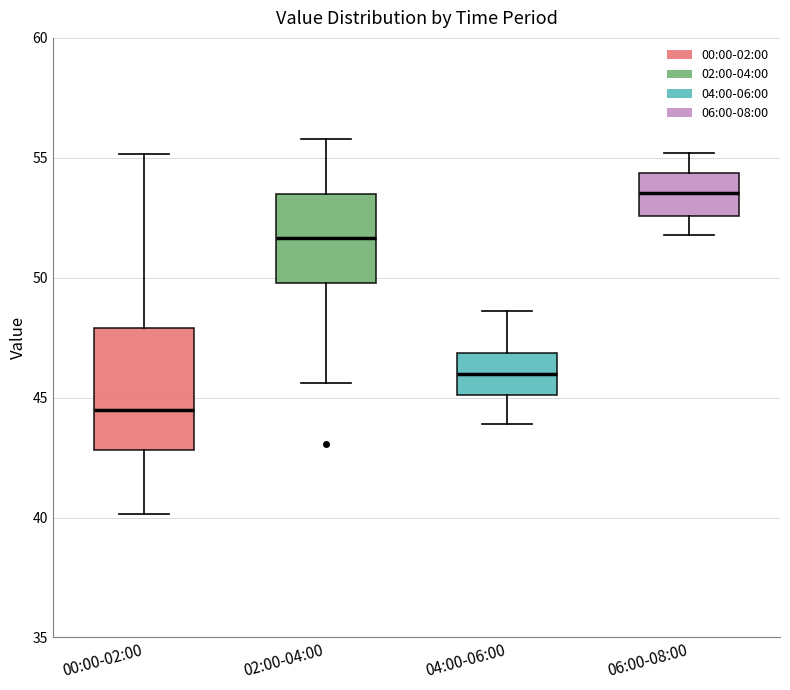

Reading left to right, read every box against the y-axis: the position of its median line, the range the box covers, and the ends of its whiskers. The values are not printed on the chart, so give them approximately, as read against the axis.

00:00-02:00: median 44.5, box 43.0 to 48.0, whiskers 40.0 to 55.0
02:00-04:00: median 51.5, box 50.0 to 53.5, whiskers 45.5 to 56.0
04:00-06:00: median 46.0, box 45.0 to 47.0, whiskers 44.0 to 48.5
06:00-08:00: median 53.5, box 52.5 to 54.5, whiskers 52.0 to 55.0